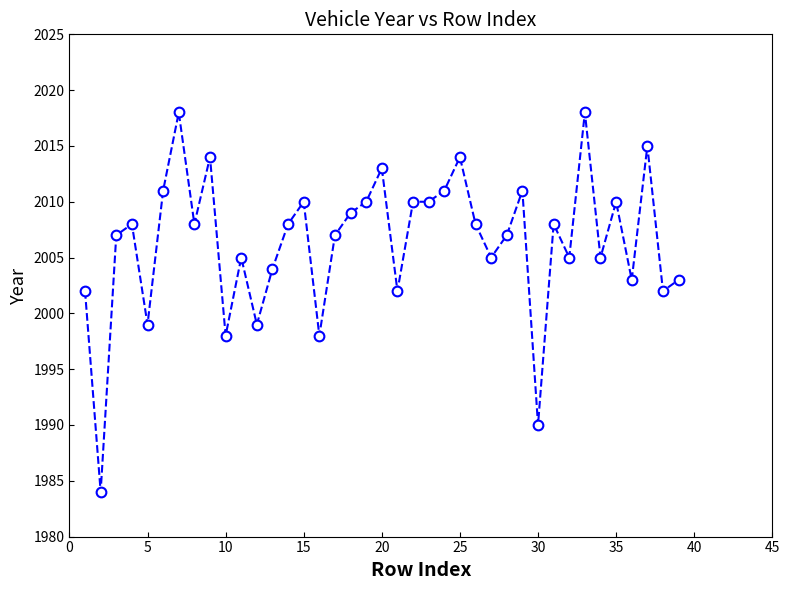

What is the value of the 25th point from the left?

2014